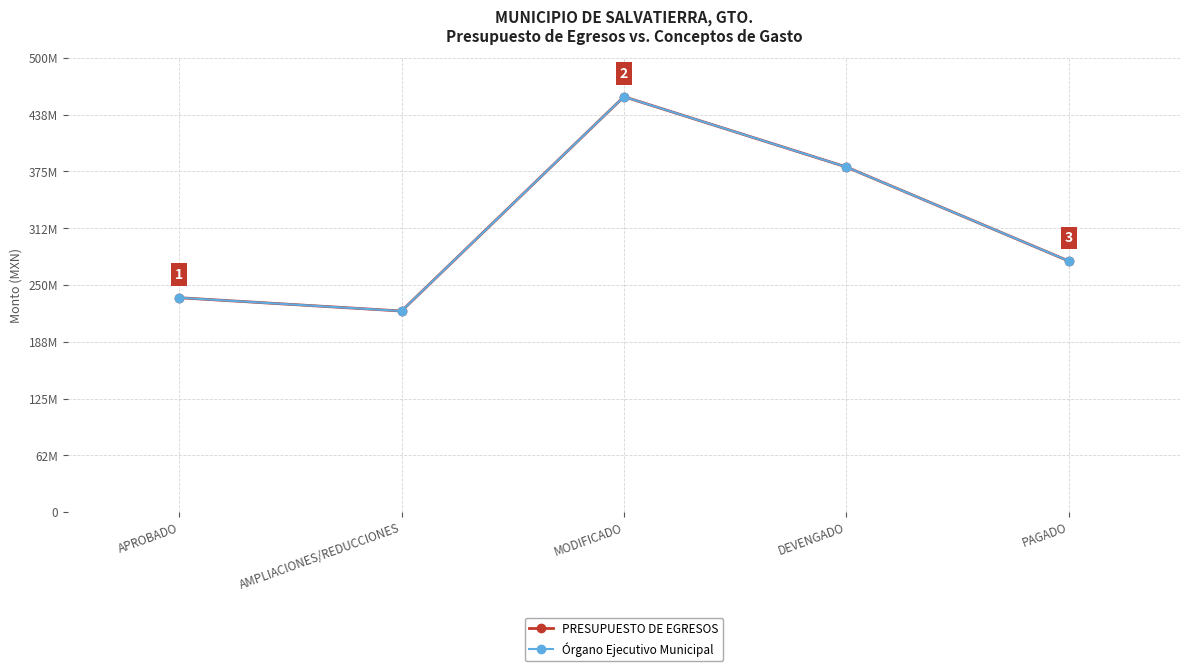

Where is the first local minimum for Órgano Ejecutivo Municipal?

AMPLIACIONES/REDUCCIONES